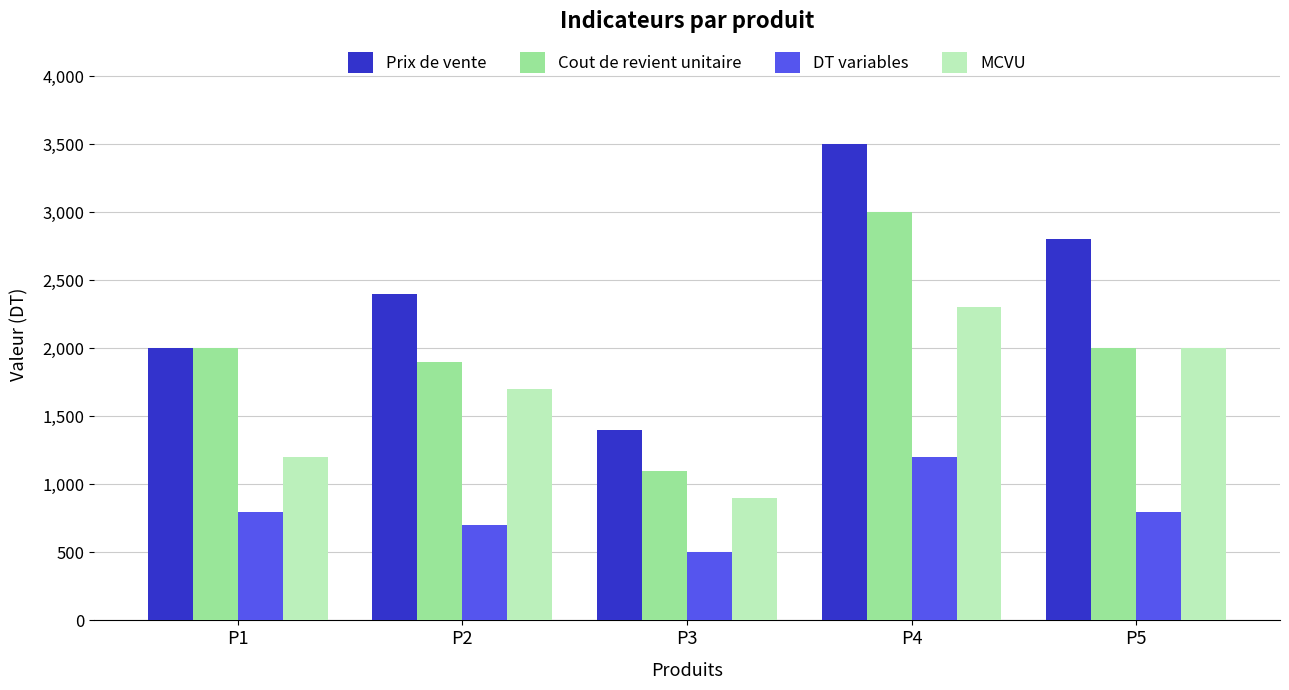

Reading left to right, extract all data points from this chart.

Prix de vente: 2000	2400	1400	3500	2800
Cout de revient unitaire: 2000	1900	1100	3000	2000
DT variables: 800	700	500	1200	800
MCVU: 1200	1700	900	2300	2000